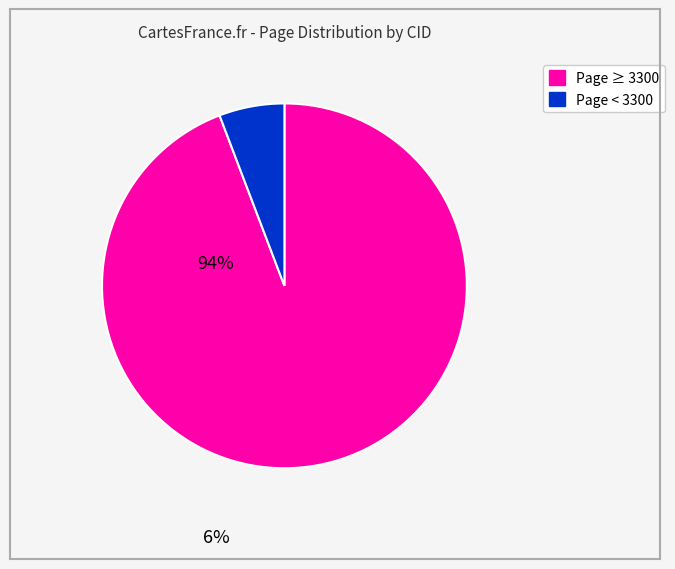

Is there any slice that represents more than half of the pie?

Yes